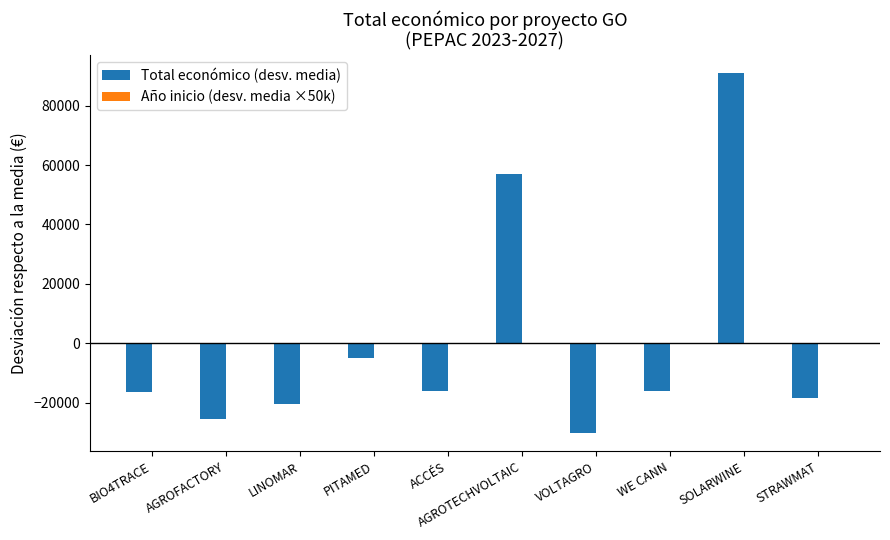

What is the approximate value at BIO4TRACE?

-16473.3